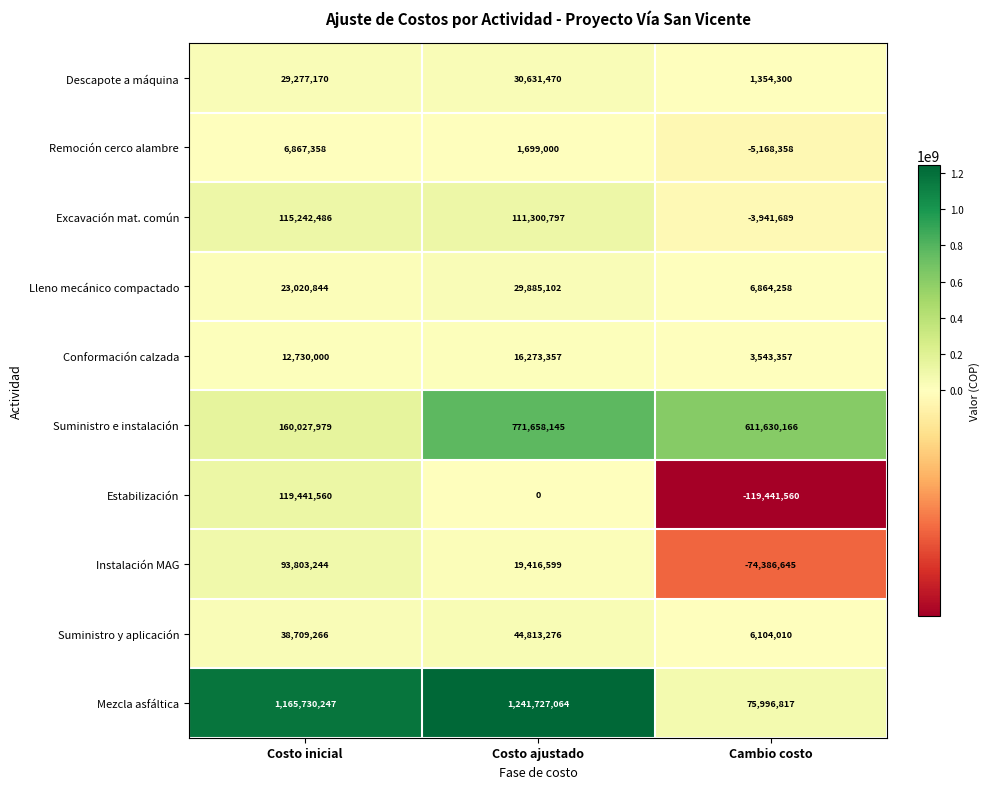

What is the sum of the Excavación mat. común values at Cambio costo and Costo inicial?

111300797